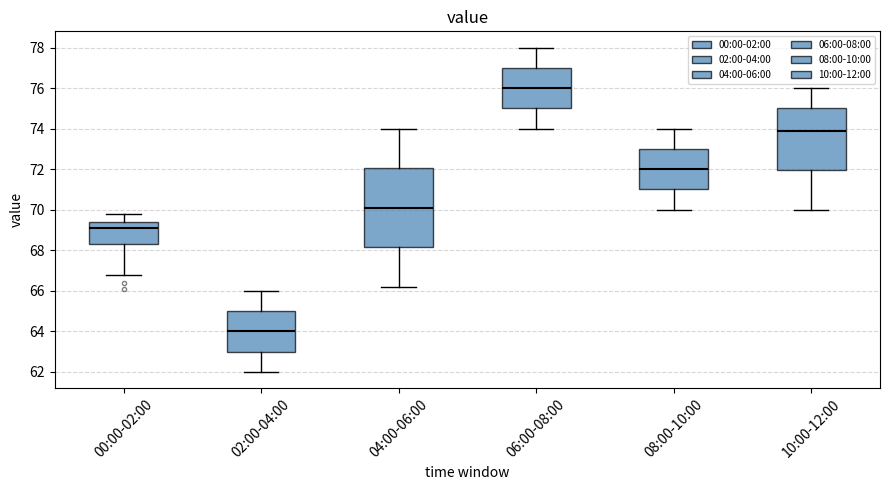

Reading left to right, transcribe this box plot: for each box, give where its median line is, the range the box spans, and where its two whiskers end, as read against the y-axis. The values are not printed on the chart, so give them approximately, as read against the axis.

00:00-02:00: median 69.2, box 68.4 to 69.4, whiskers 66.8 to 69.8
02:00-04:00: median 64.0, box 63.0 to 65.0, whiskers 62.0 to 66.0
04:00-06:00: median 70.2, box 68.2 to 72.0, whiskers 66.2 to 74.0
06:00-08:00: median 76.0, box 75.0 to 77.0, whiskers 74.0 to 78.0
08:00-10:00: median 72.0, box 71.0 to 73.0, whiskers 70.0 to 74.0
10:00-12:00: median 74.0, box 72.0 to 75.0, whiskers 70.0 to 76.0